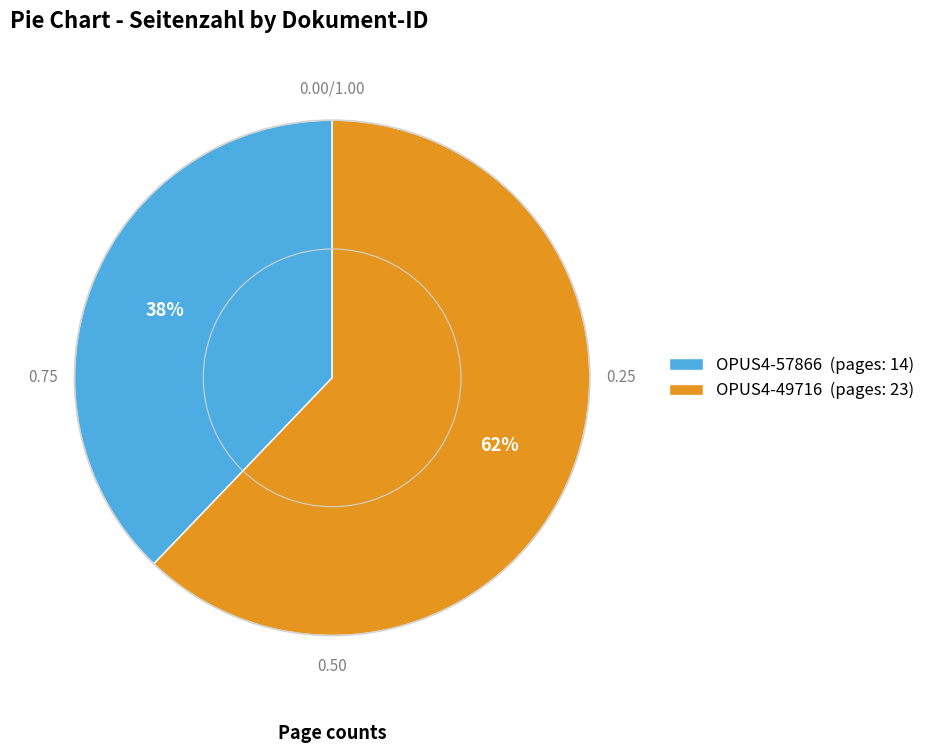

Is OPUS4-57866 the majority of the pie?

No